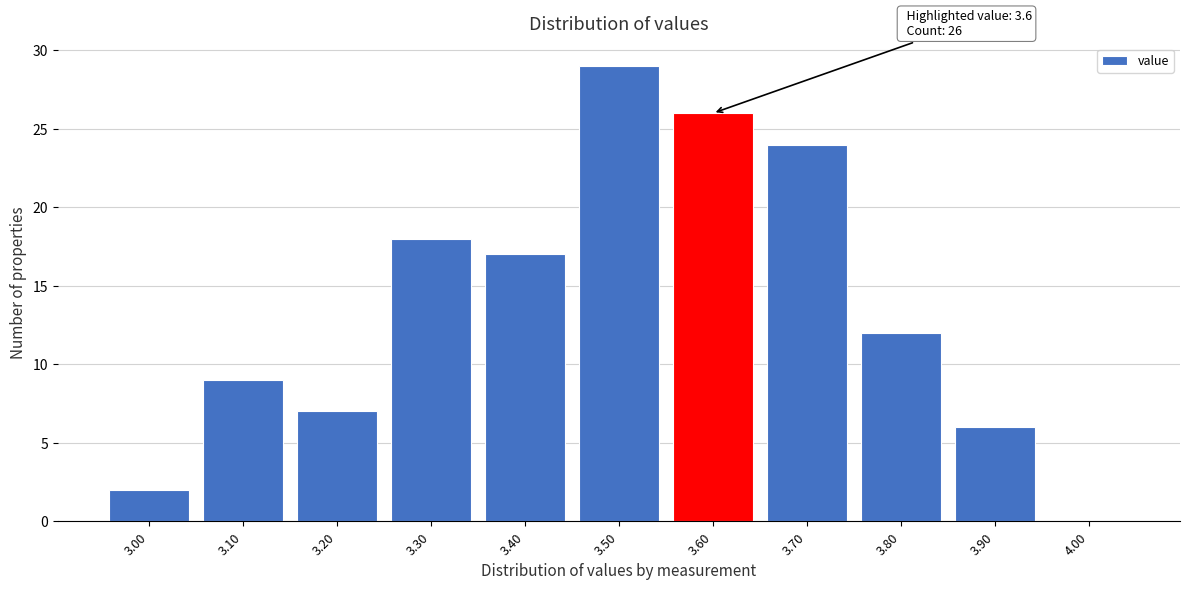

Reading left to right, what are all the values shown in this chart?

3.00=2	3.10=9	3.20=7	3.30=18	3.40=17	3.50=29	3.60=26	3.70=24	3.80=12	3.90=6	4.00=0